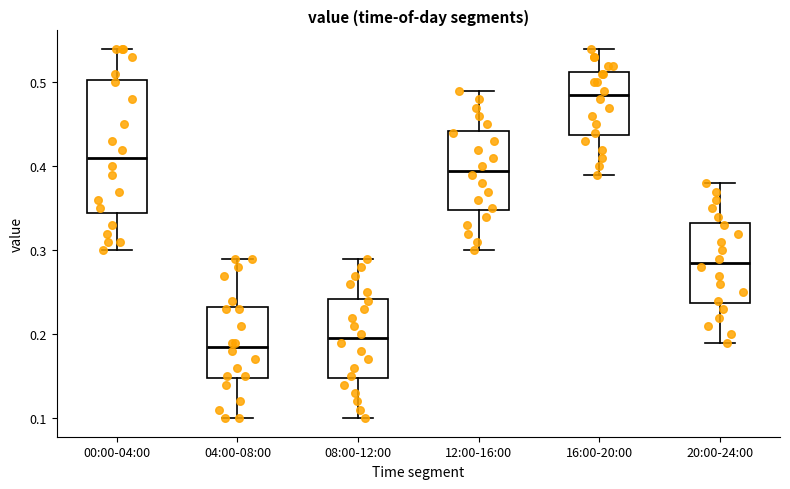

Reading left to right, transcribe this box plot: for each box, give where its median line is, the range the box spans, and where its two whiskers end, as read against the y-axis. The values are not printed on the chart, so give them approximately, as read against the axis.

00:00-04:00: median 0.41, box 0.35 to 0.50, whiskers 0.30 to 0.54
04:00-08:00: median 0.19, box 0.15 to 0.23, whiskers 0.10 to 0.29
08:00-12:00: median 0.20, box 0.15 to 0.24, whiskers 0.10 to 0.29
12:00-16:00: median 0.40, box 0.35 to 0.44, whiskers 0.30 to 0.49
16:00-20:00: median 0.49, box 0.44 to 0.51, whiskers 0.39 to 0.54
20:00-24:00: median 0.29, box 0.24 to 0.33, whiskers 0.19 to 0.38